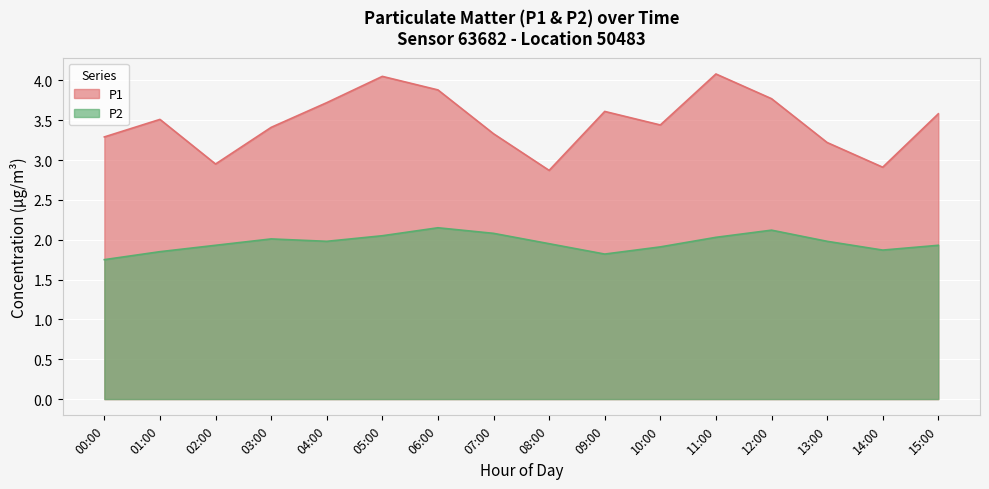

Read the P1 value at 00:00.

3.3